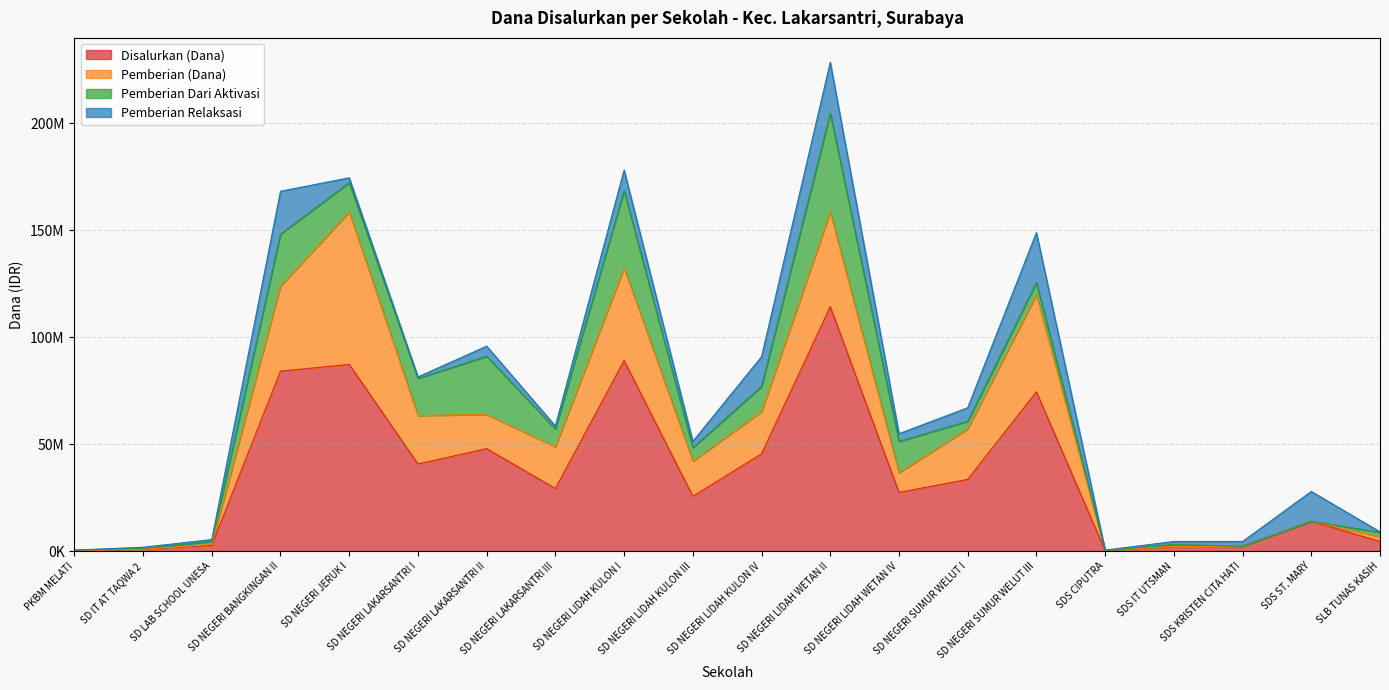

How many lines are shown in the chart?

4